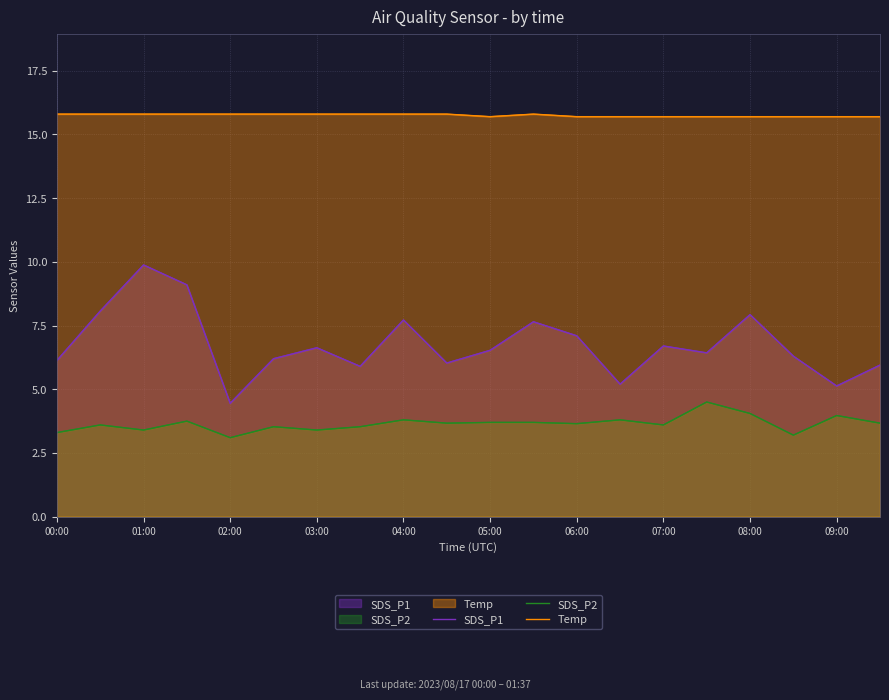

True or false: SDS_P2 and Temp intersect in this chart.

False